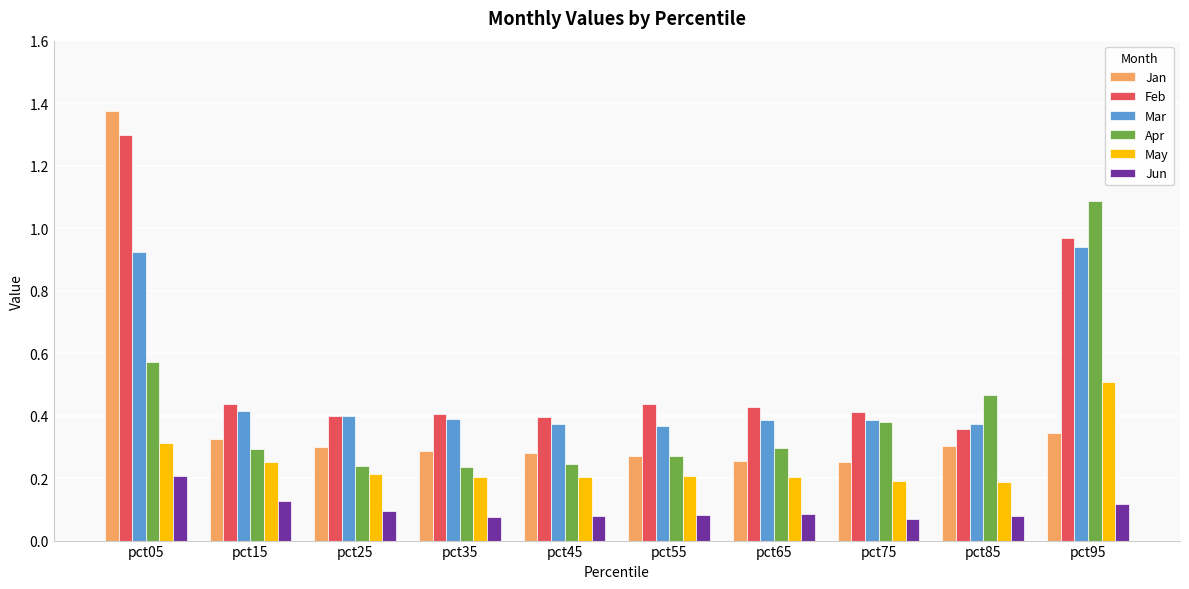

List the series in order of their peak value, lowest first.

Jun, May, Mar, Apr, Feb, Jan